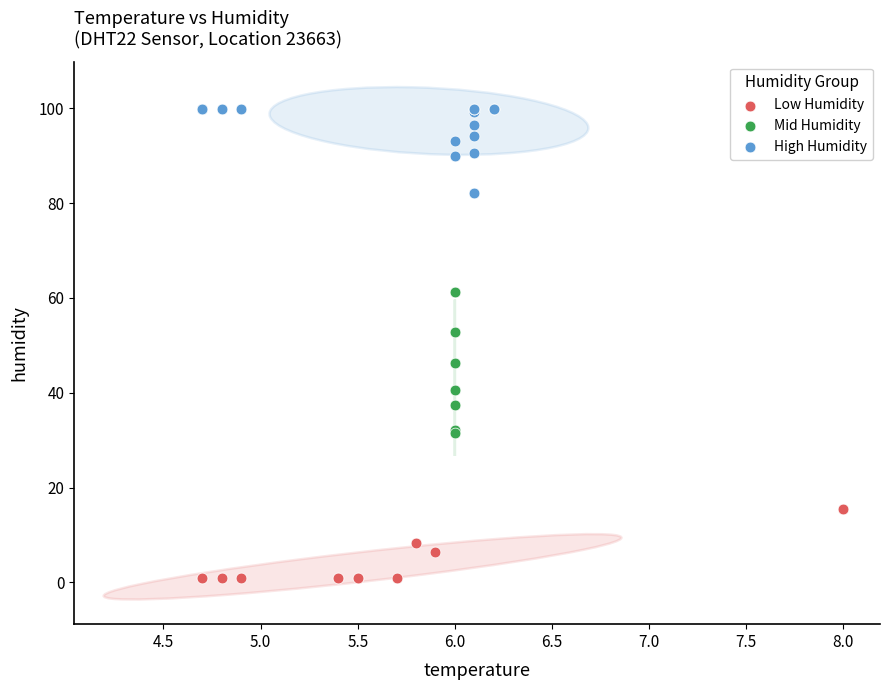

Which series contains the lowest Y value?

Low Humidity